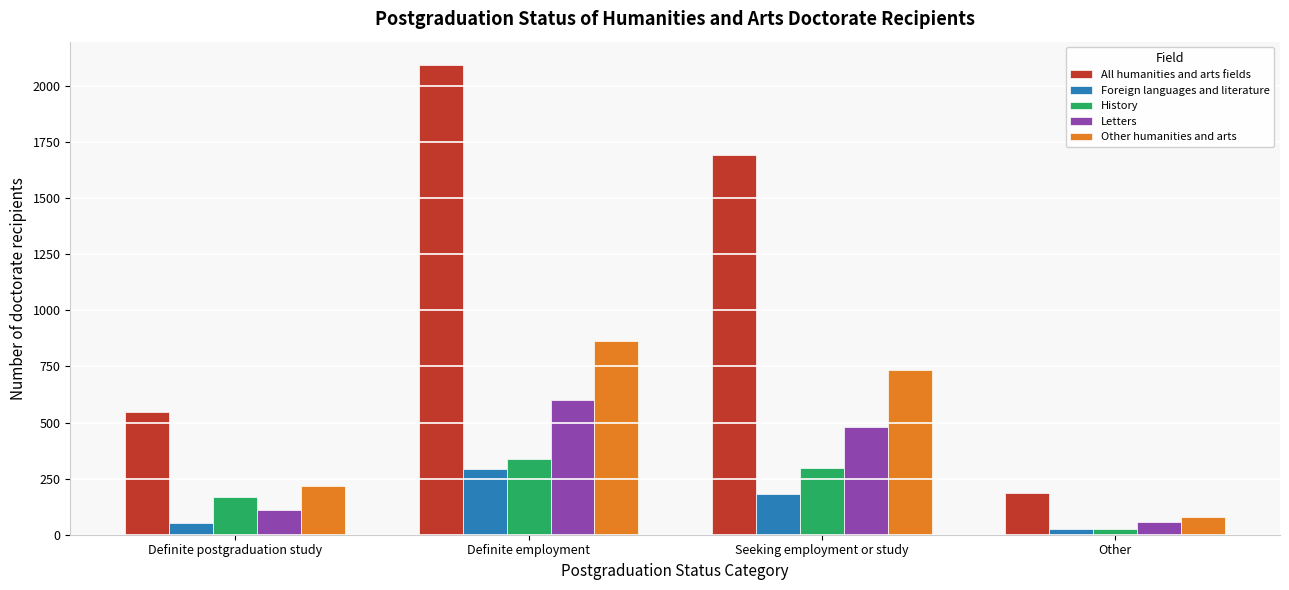

Reading right to left, what are all the values shown in this chart?

All humanities and arts fields: 185	1692	2093	549
Foreign languages and literature: 25	182	292	53
History: 26	297	339	166
Letters: 56	480	599	111
Other humanities and arts: 78	733	863	219